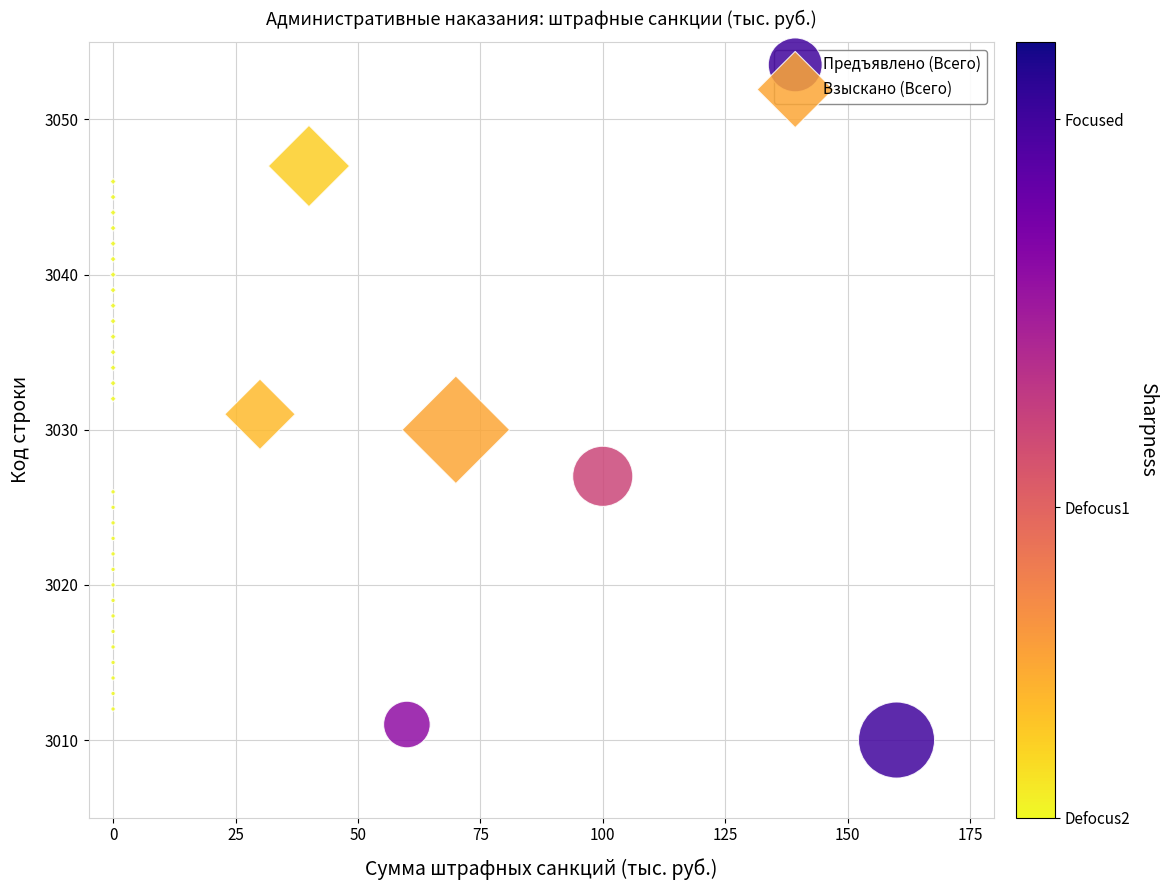

Which series contains the lowest Y value?

Предъявлено (Всего)